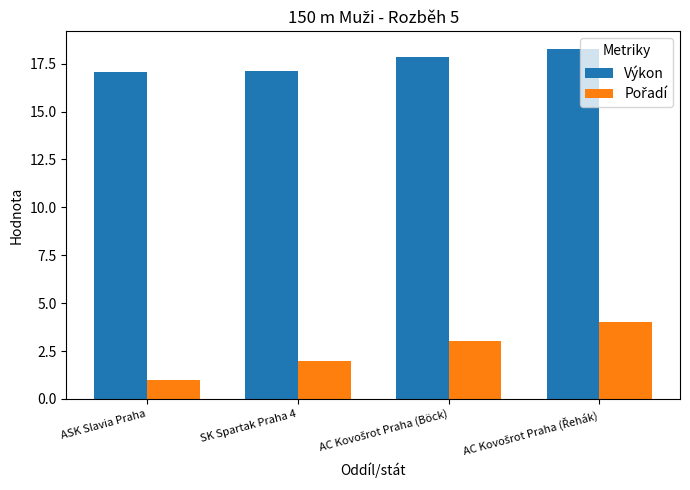

What is the spread (max minus min) of values at ASK Slavia Praha?

16.1